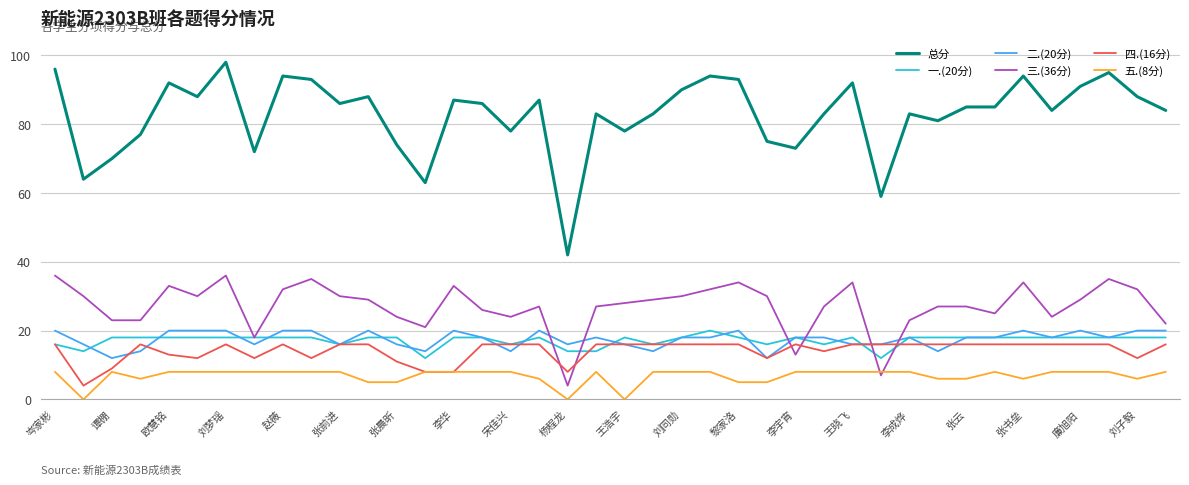

What is the sum of all 二.(20分) values?

700